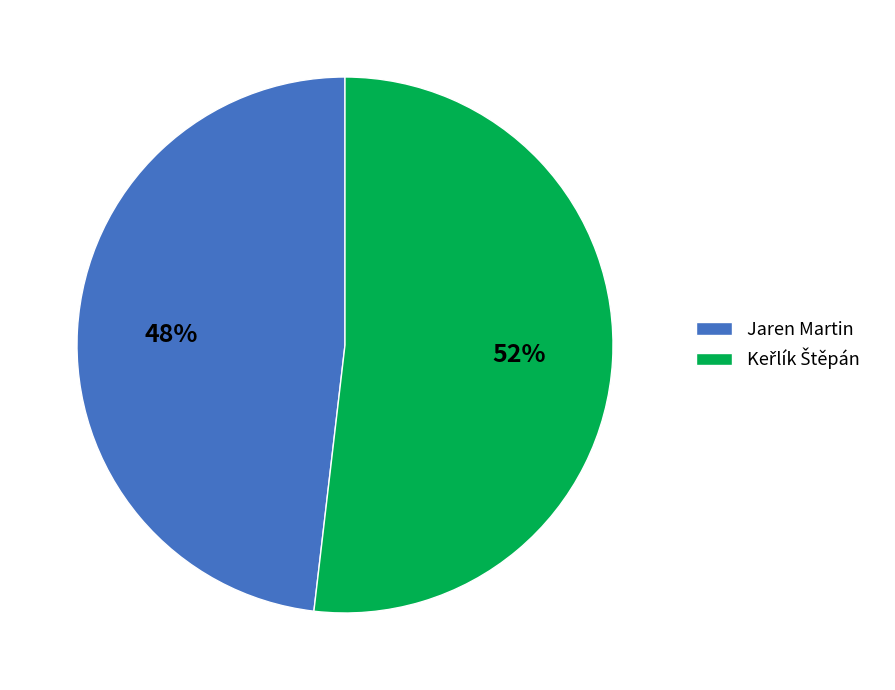

Which slice is the smallest?

Jaren Martin